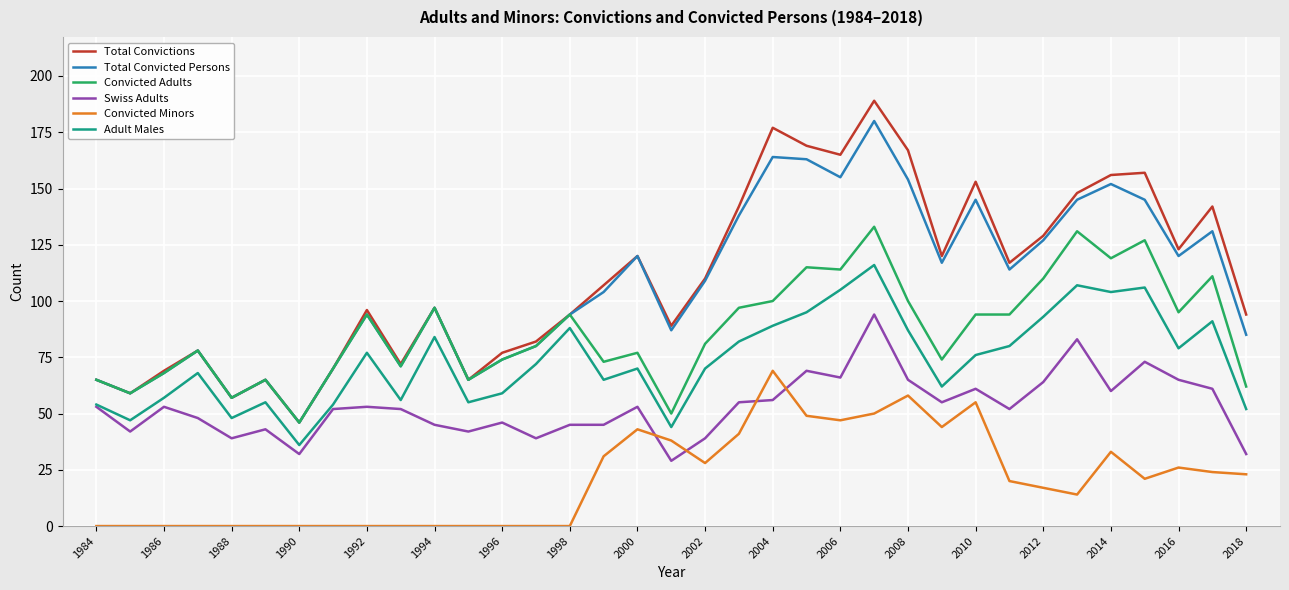

True or false: Swiss Adults has more than 2 points higher than both neighbors.

True